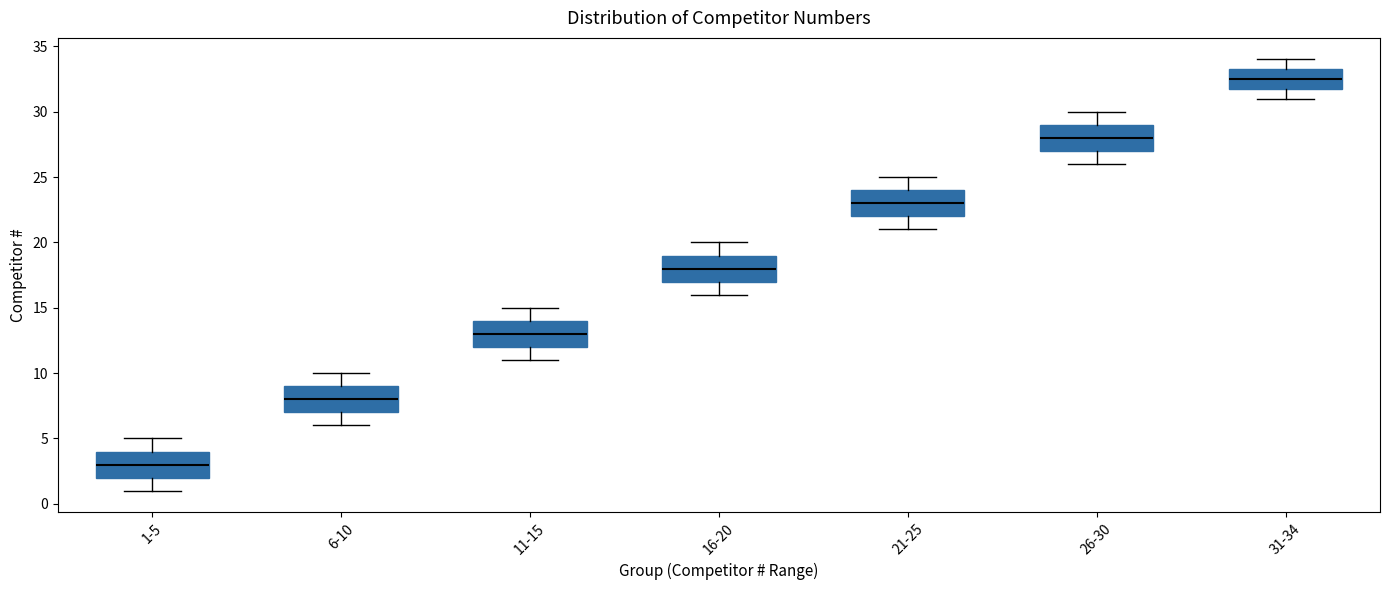

Which box has the highest median line?

31-34